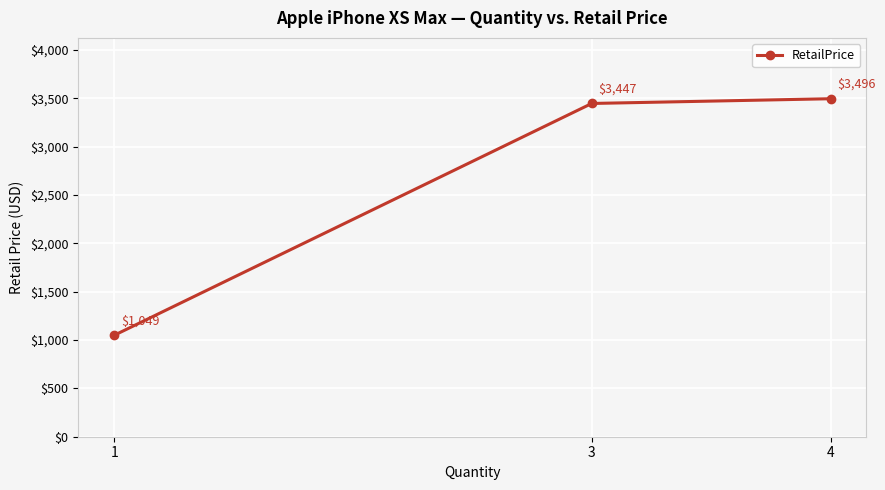

How many values exceed 3447?

1